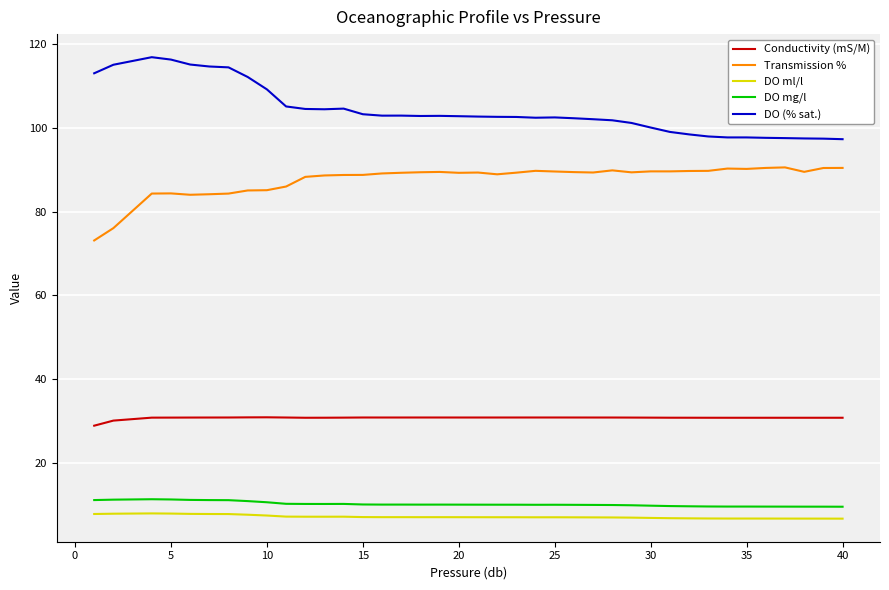

What is the maximum value shown in the chart?

116.9